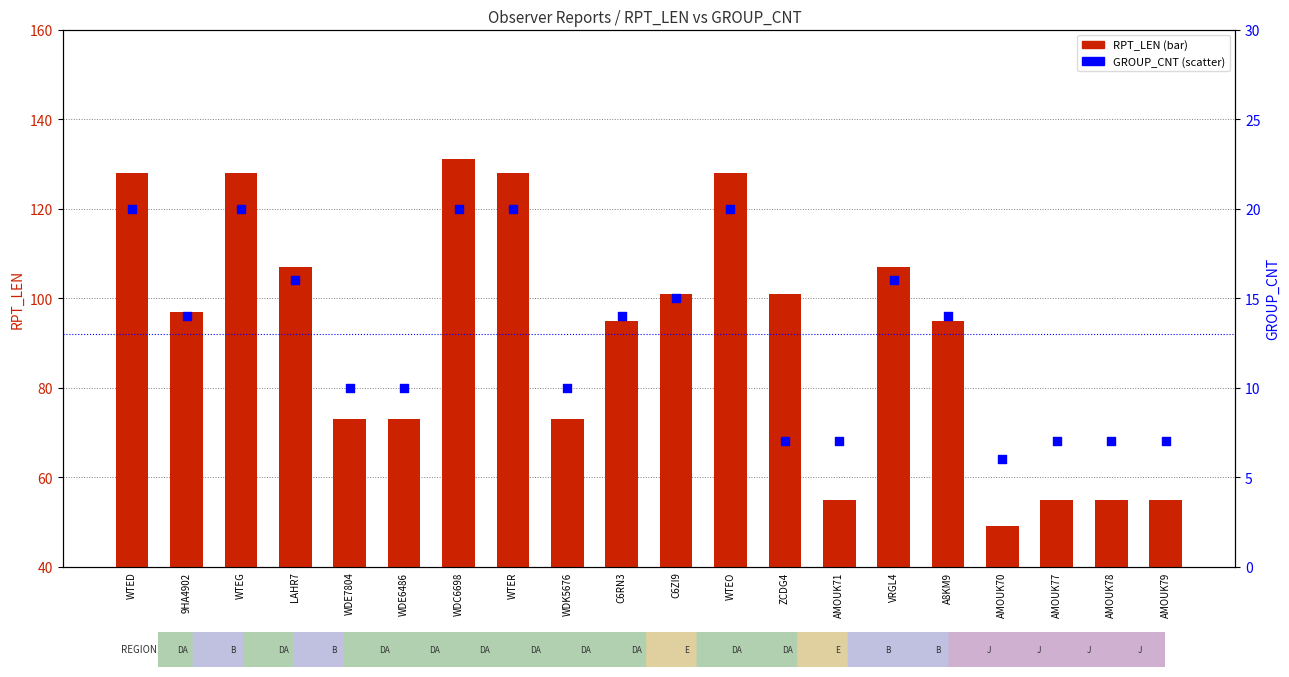

At how many categories does at least one series exceed 92?

12